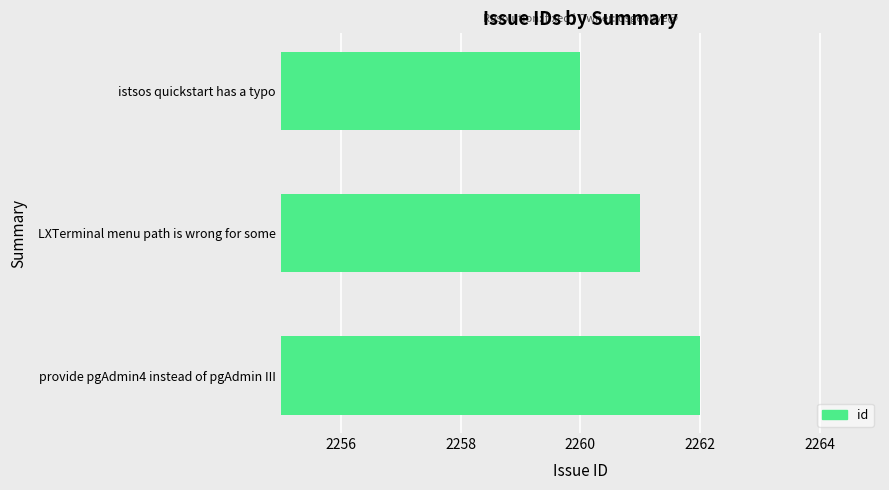

The value at provide pgAdmin4 instead of pgAdmin III is 1254. True or false?

False